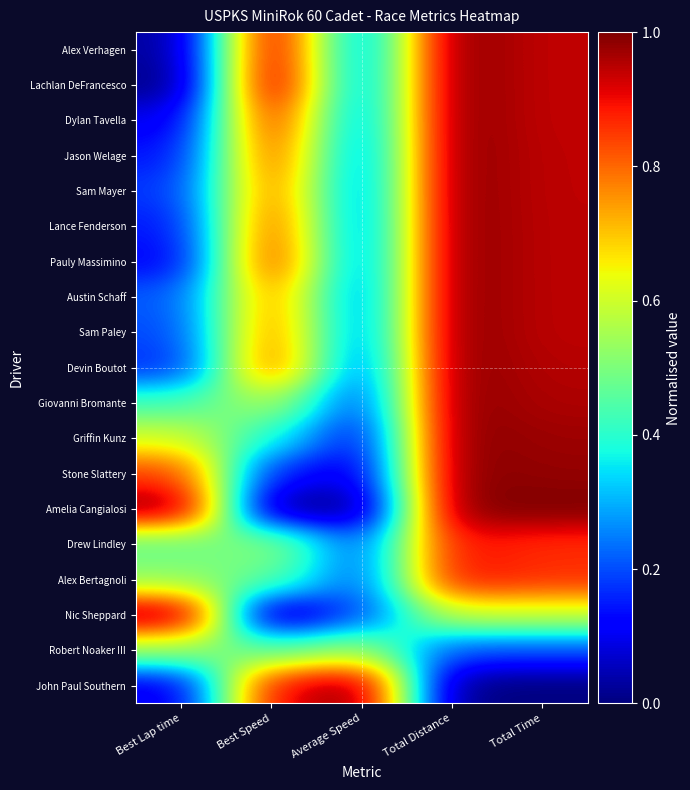

What is the greatest value displayed?

1.0